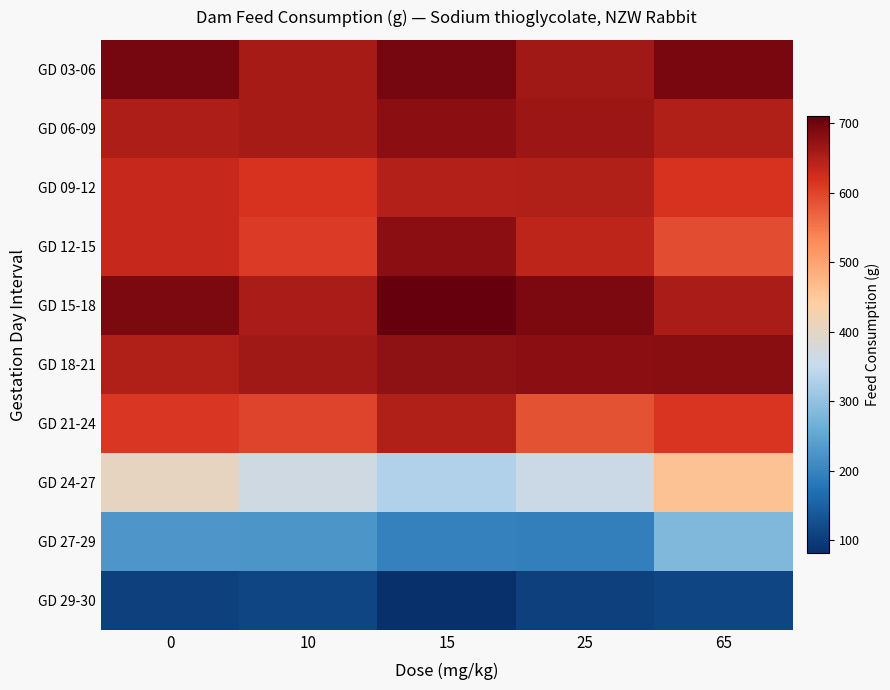

Reading left to right, extract all data points from this chart.

GD 03-06: 0=695.9	10=656.0	15=695.6	25=662.3	65=693.3
GD 06-09: 0=652.4	10=657.2	15=677.9	25=667.1	65=649.5
GD 09-12: 0=633.1	10=617.2	15=647.2	25=650.3	65=618.0
GD 12-15: 0=632.2	10=608.0	15=679.3	25=639.0	65=589.6
GD 15-18: 0=691.9	10=653.6	15=709.4	25=691.1	65=654.4
GD 18-21: 0=650.4	10=661.8	15=676.4	25=678.3	65=681.6
GD 21-24: 0=613.7	10=600.3	15=649.4	25=584.4	65=615.7
GD 24-27: 0=404.7	10=365.9	15=331.4	25=360.6	65=457.0
GD 27-29: 0=226.7	10=226.2	15=195.6	25=192.7	65=282.5
GD 29-30: 0=105.6	10=112.2	15=81.6	25=104.9	65=112.6